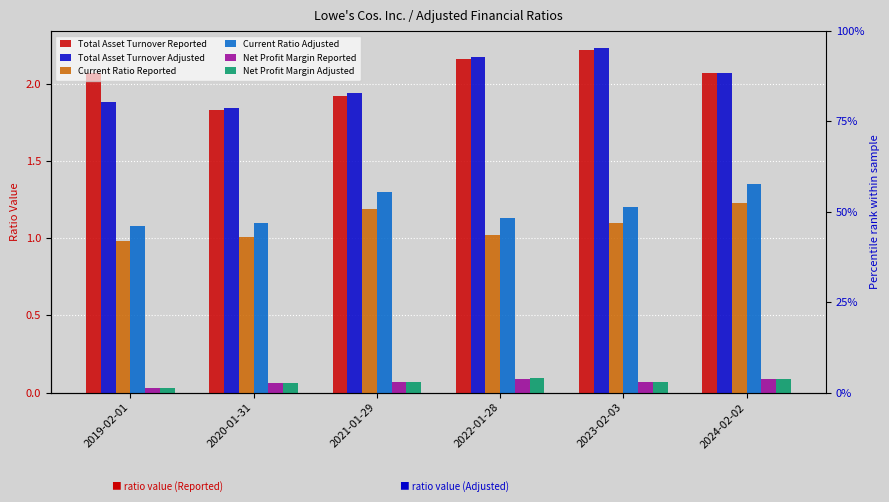

What is the difference between the maximum and minimum values in the Total Asset Turnover Reported series?

0.4